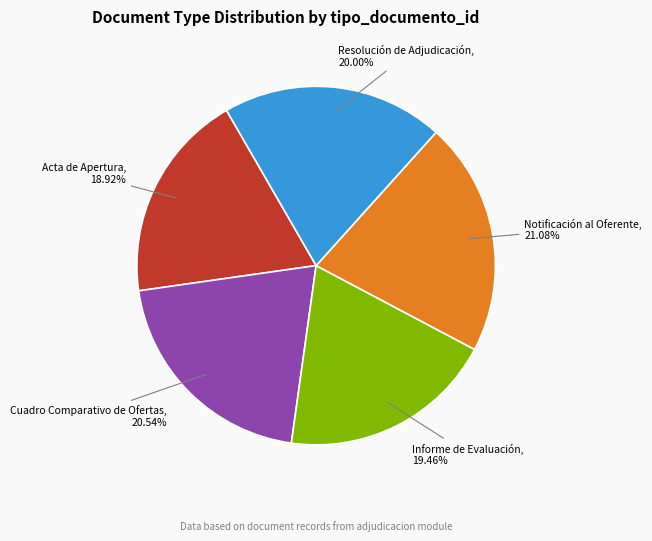

What is the ratio of the value at Notificación al Oferente to the value at Resolución de Adjudicación?

1.1